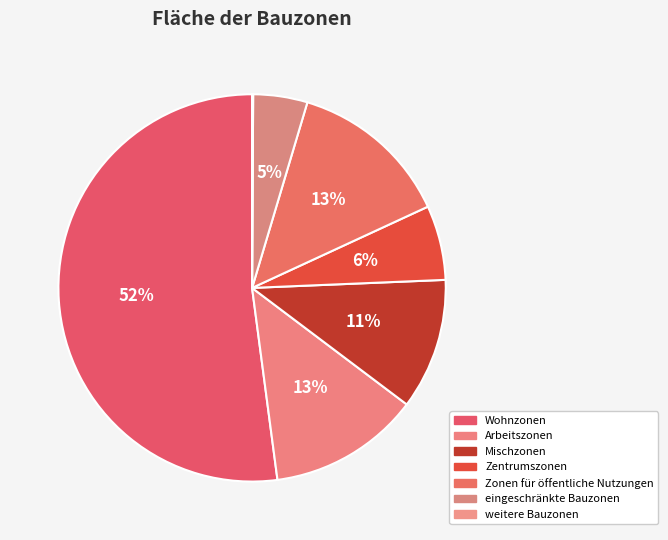

How many segments does this pie chart have?

7